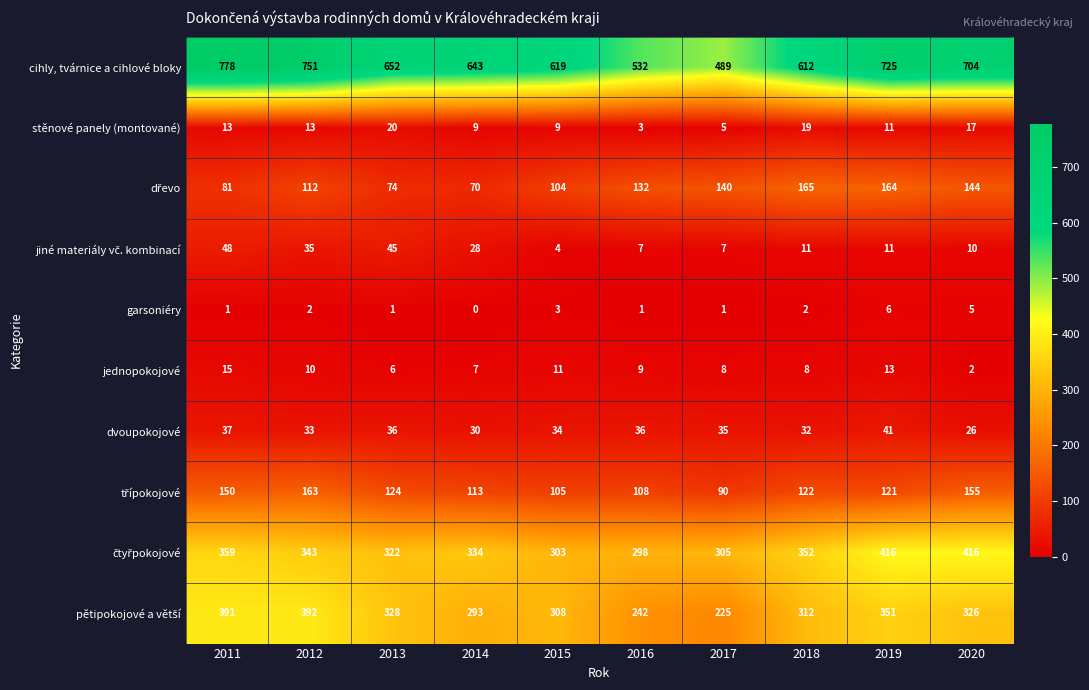

Where does the cihly, tvárnice a cihlové bloky series first go above 652?

2011